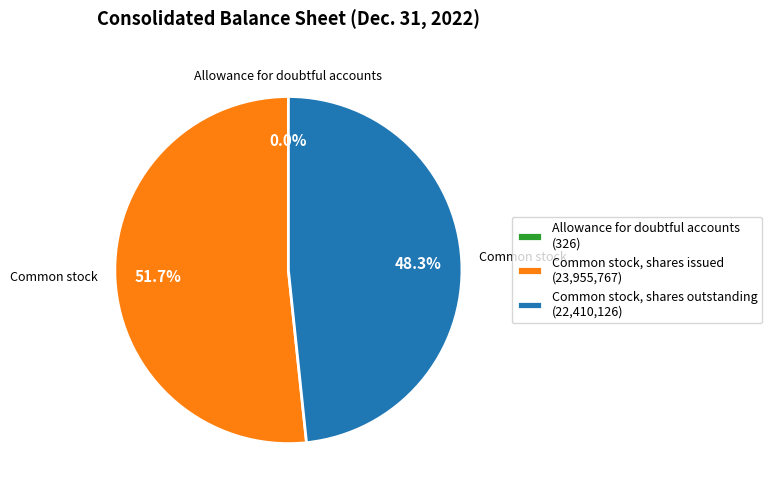

True or false: Common stock, shares issued accounts for 60% of the total.

False